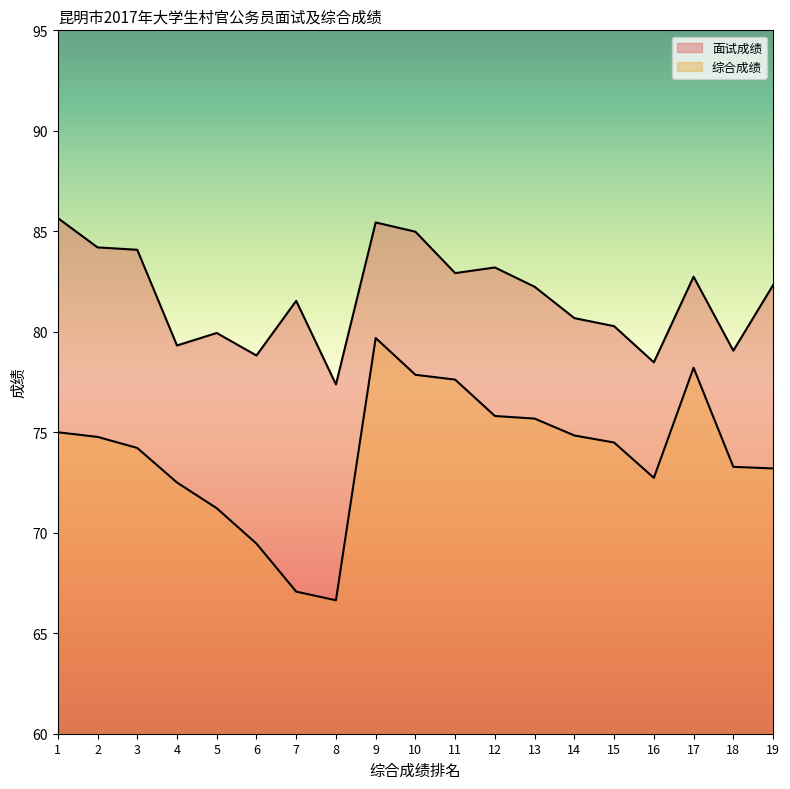

How many categories are shown in the chart?

19